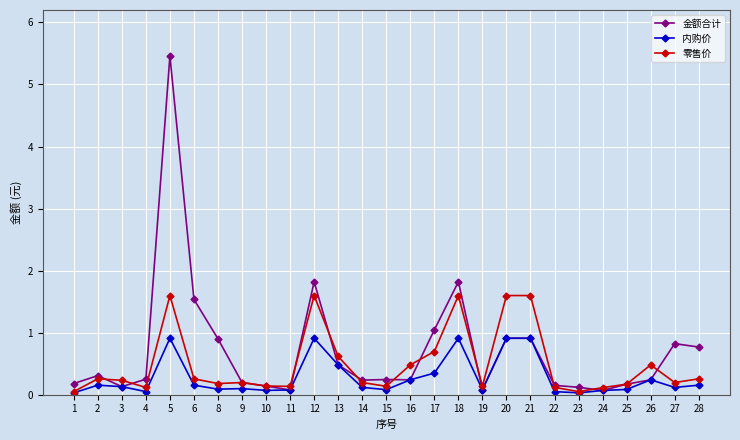

Is this an area chart (filled region under the line)?

No